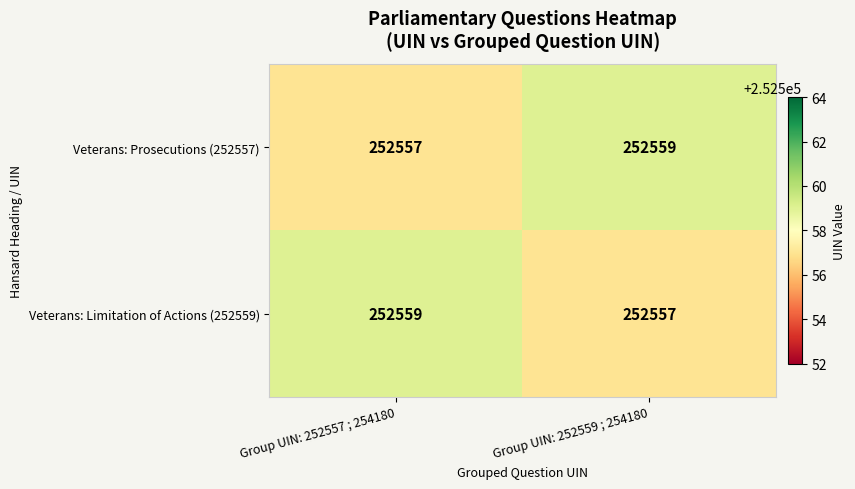

The Veterans: Prosecutions (252557) series shows 122291 at Group UIN: 252557 ; 254180. True or false?

False